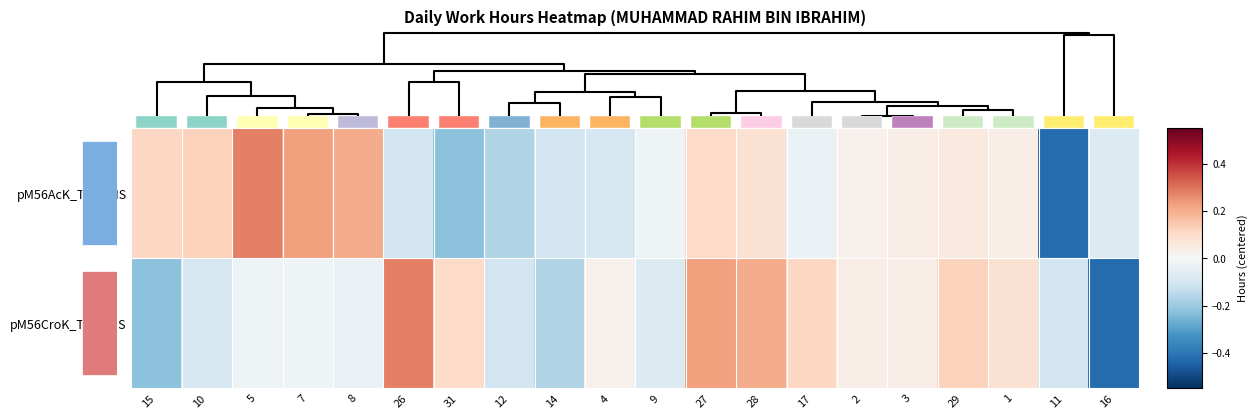

What is the sum of the pM56CroK_T1_MMS values at 26 and 28?

0.5